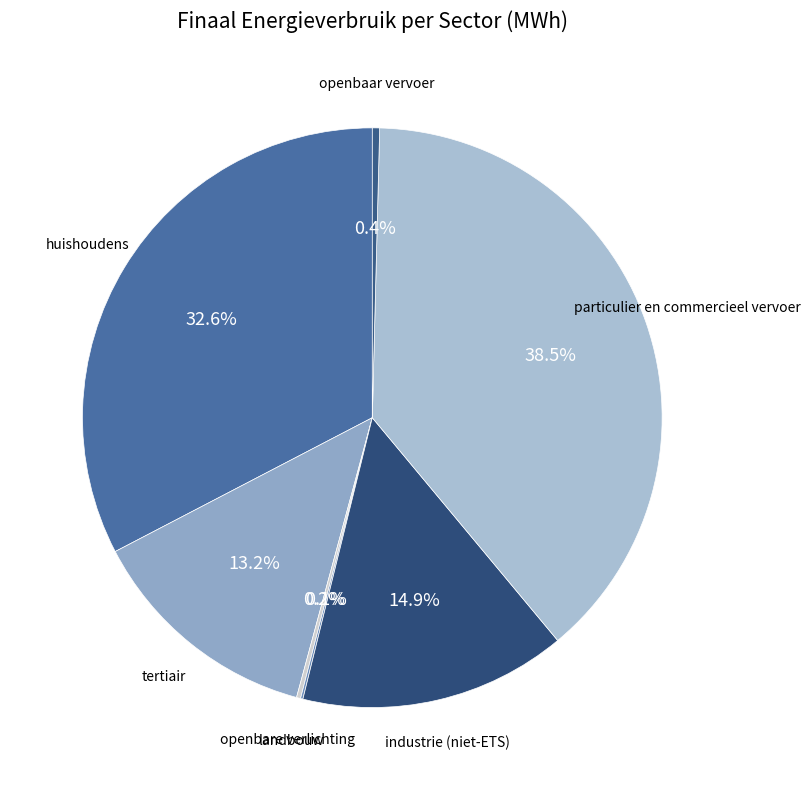

Does any single category account for the majority?

No